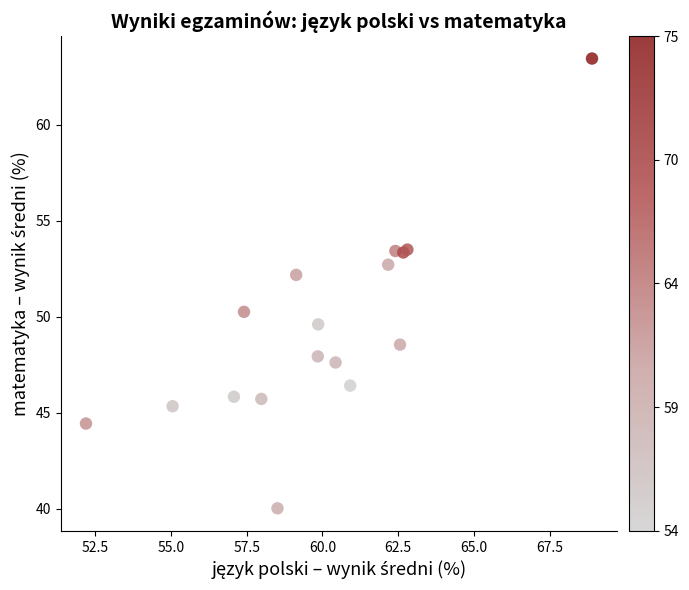

What Y value in the scatter plot is closest to 51?

50.3